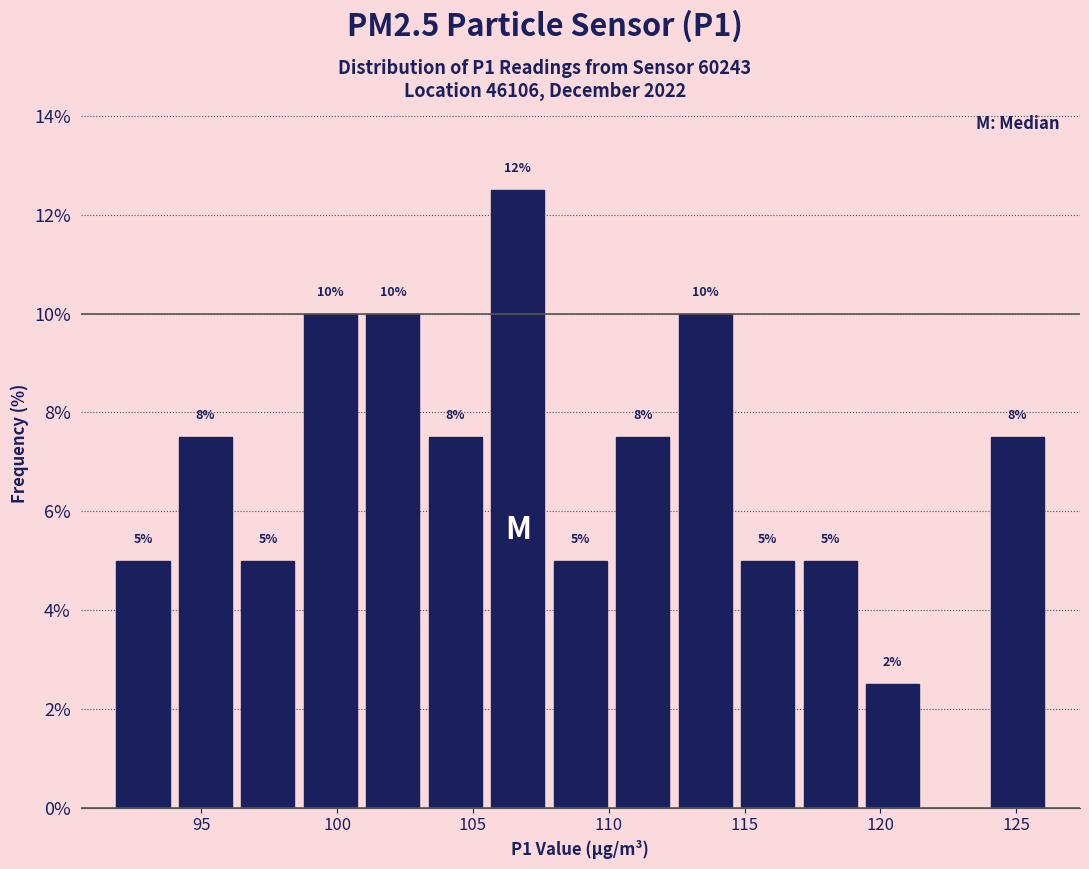

Which range on the x-axis has the tallest bar?

105.5 to 107.8